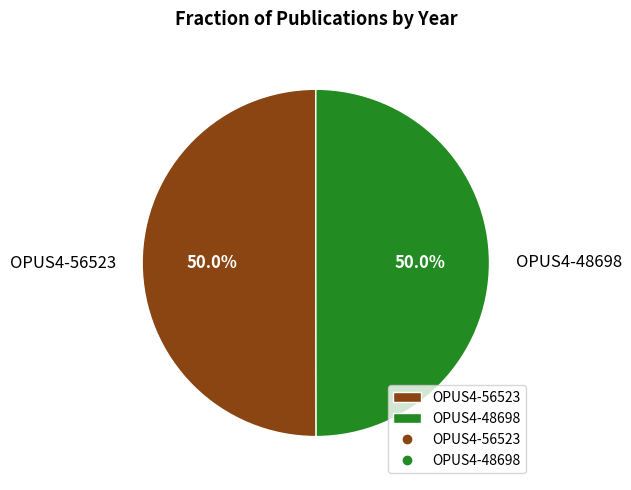

How many segments does this pie chart have?

2